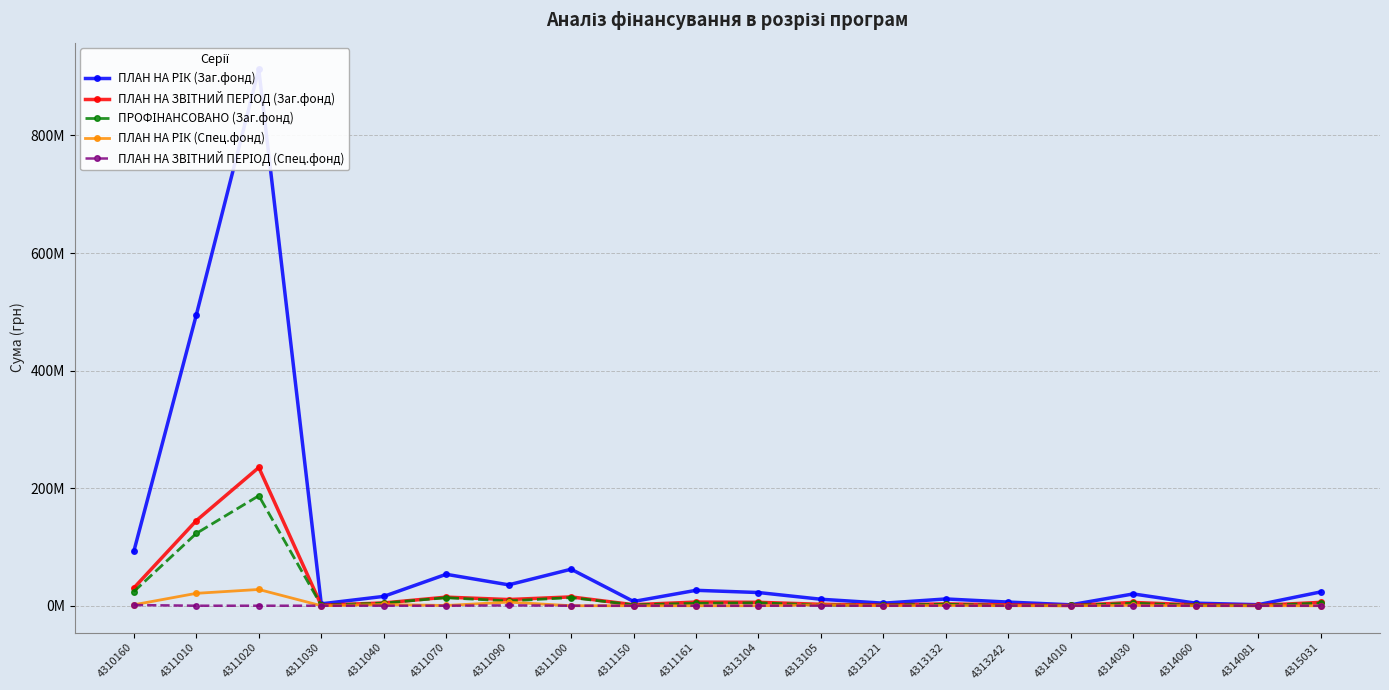

Which series has the largest total across all categories?

ПЛАН НА РІК (Заг.фонд)